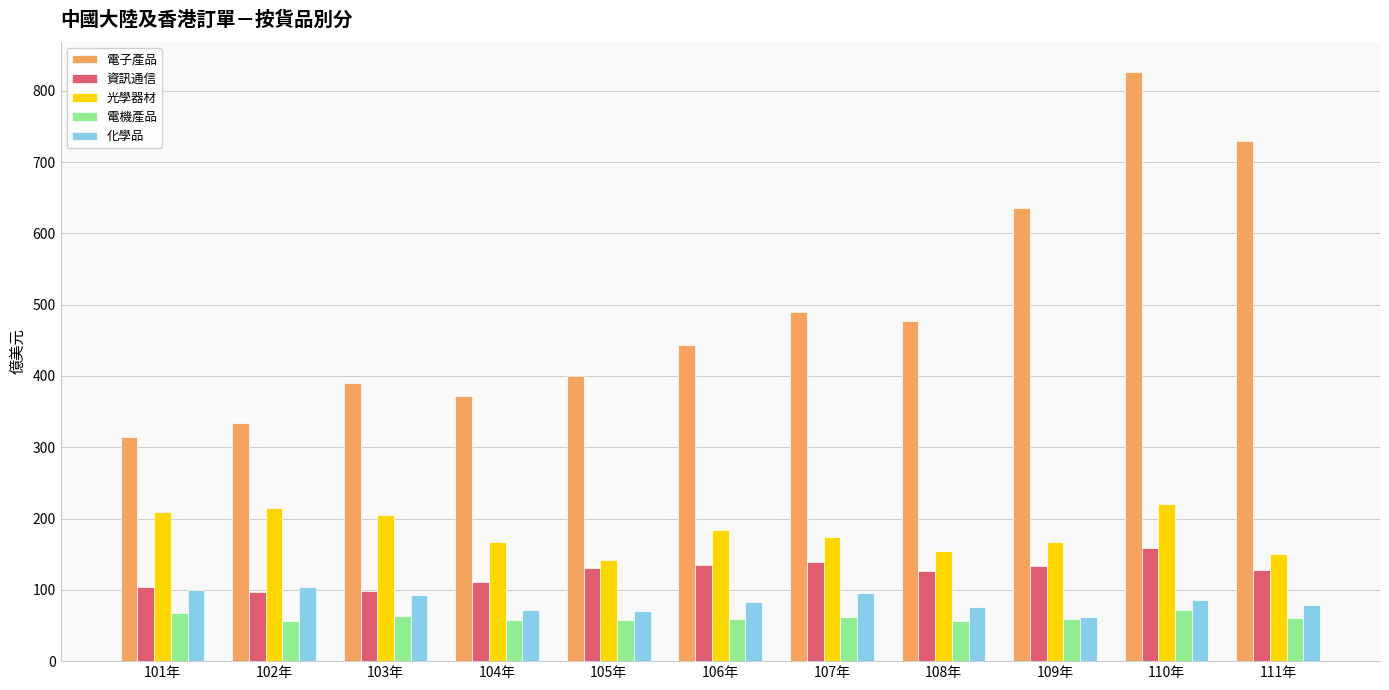

What is the label of the 8th bar from the left?

108年